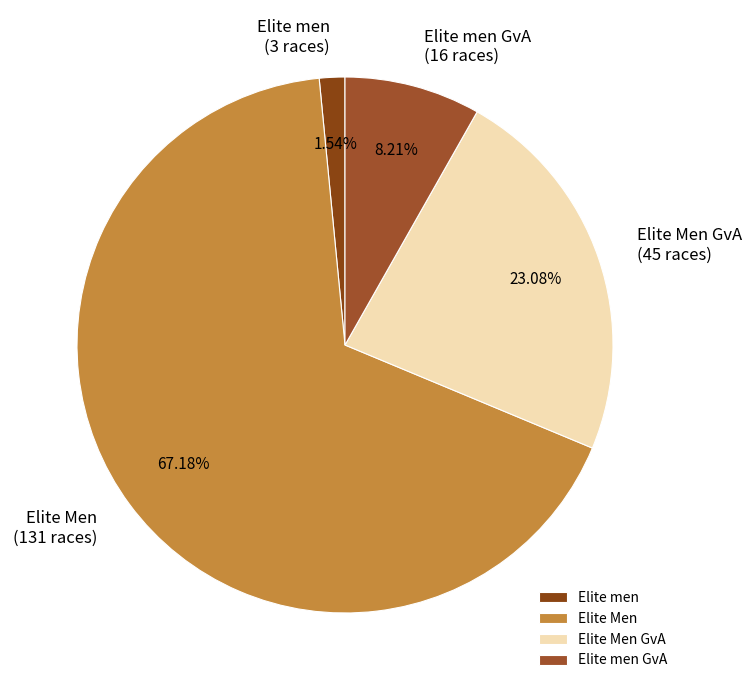

To the nearest percent, what is the difference between the Elite Men and Elite men slice percentages?

66%